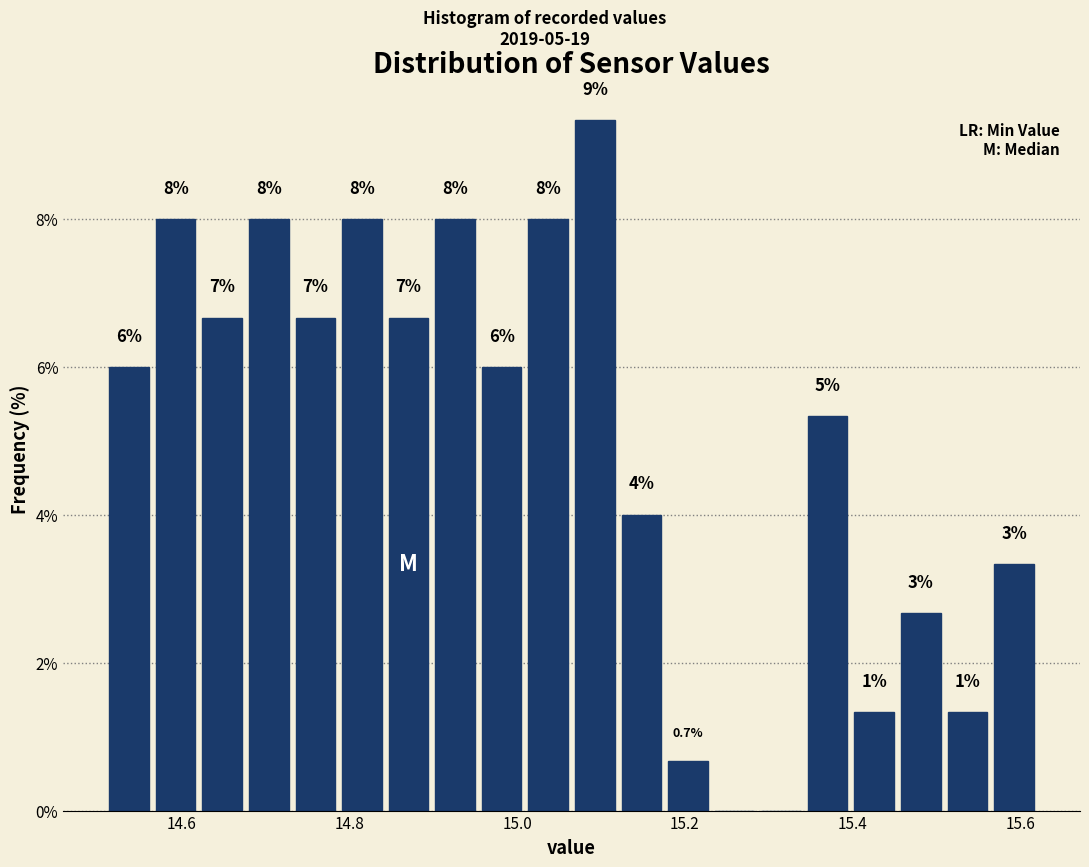

Around what value on the x-axis is the tallest bar? Give the approximate position of its centre, as read against the axis.

15.10